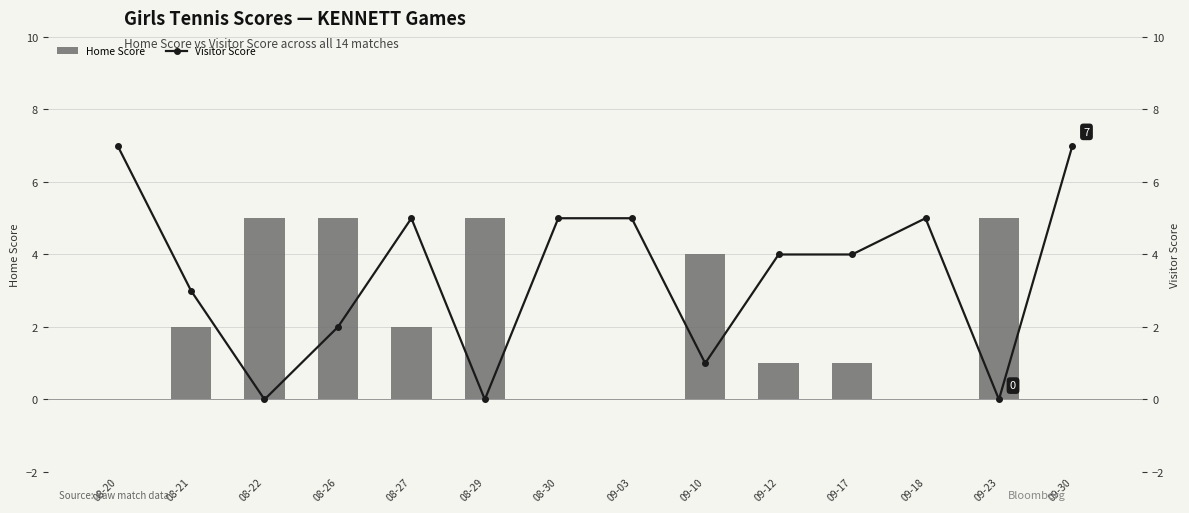

Between 09-03 and 09-12, which is larger?

09-12